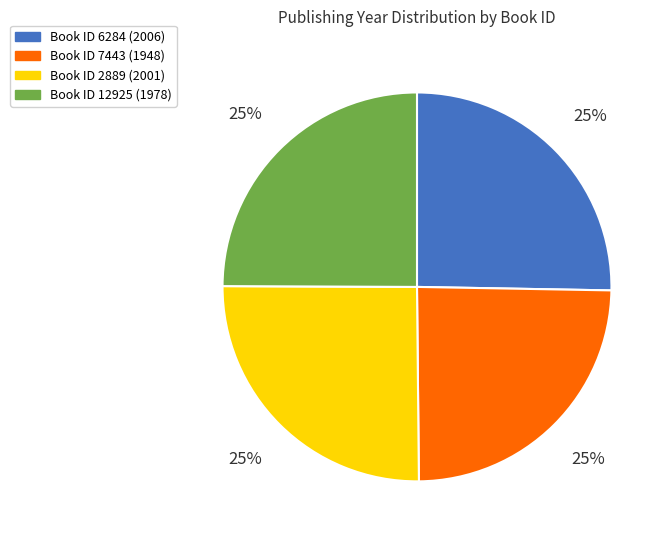

Does any single category account for the majority?

No